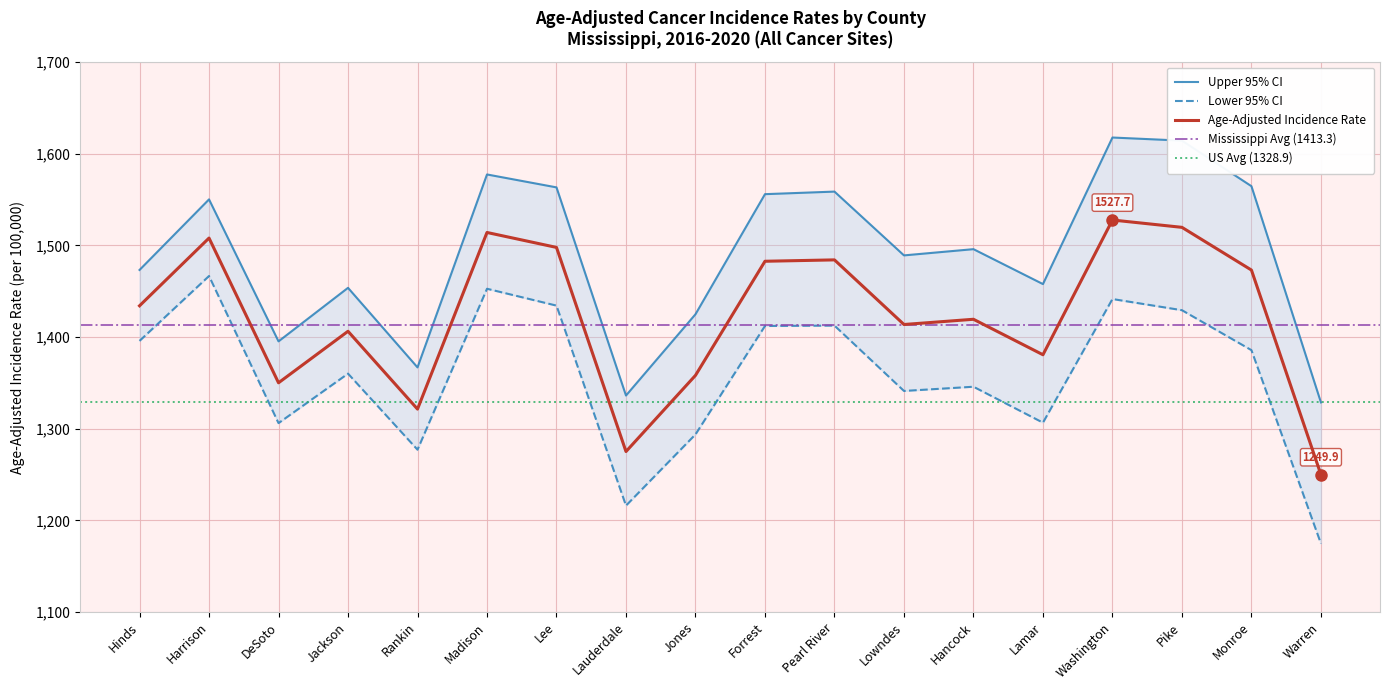

Reading left to right, transcribe all the data shown in this chart.

Age-Adjusted Incidence Rate: Hinds=1434.1	Harrison=1508.0	DeSoto=1350.1	Jackson=1406.3	Rankin=1321.4	Madison=1514.1	Lee=1497.8	Lauderdale=1275.1	Jones=1358.2	Forrest=1482.7	Pearl River=1484.2	Lowndes=1413.7	Hancock=1419.4	Lamar=1380.7	Washington=1527.7	Pike=1519.7	Monroe=1473.1	Warren=1249.9
Upper 95% CI: Hinds=1473.2	Harrison=1550.2	DeSoto=1395.3	Jackson=1453.7	Rankin=1366.9	Madison=1577.4	Lee=1563.3	Lauderdale=1336.2	Jones=1424.9	Forrest=1555.9	Pearl River=1558.7	Lowndes=1489.1	Hancock=1495.9	Lamar=1457.8	Washington=1617.7	Pike=1614.3	Monroe=1564.6	Warren=1328.7
Lower 95% CI: Hinds=1395.8	Harrison=1466.6	DeSoto=1306.1	Jackson=1360.1	Rankin=1277.1	Madison=1452.7	Lee=1434.3	Lauderdale=1216.1	Jones=1293.8	Forrest=1412.1	Pearl River=1412.5	Lowndes=1341.2	Hancock=1345.8	Lamar=1306.6	Washington=1441.5	Pike=1429.3	Monroe=1385.7	Warren=1174.7